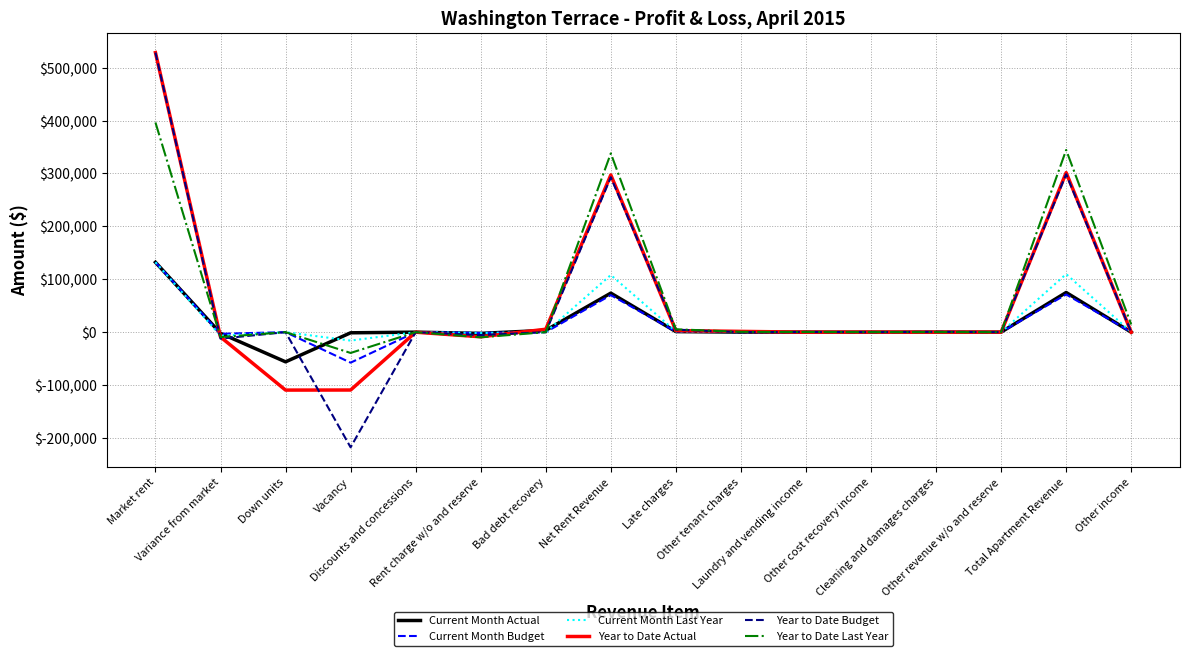

What is the greatest value displayed?

528556.0